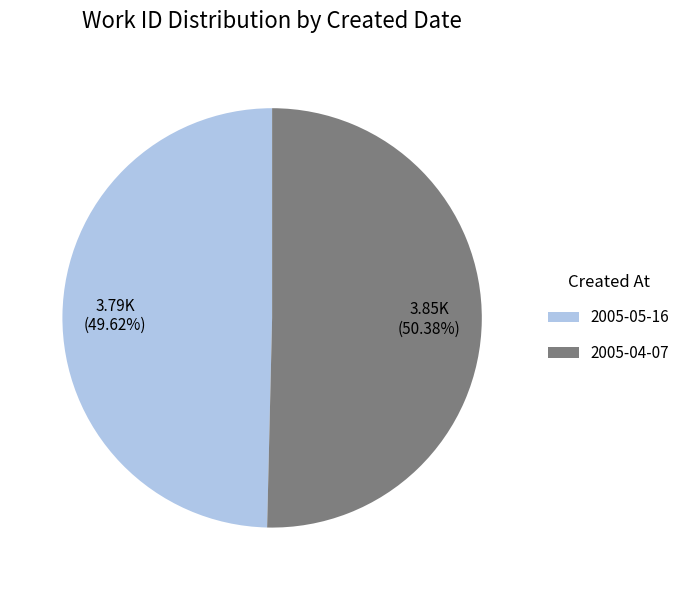

The 2005-05-16 slice represents 55% of the pie. True or false?

False